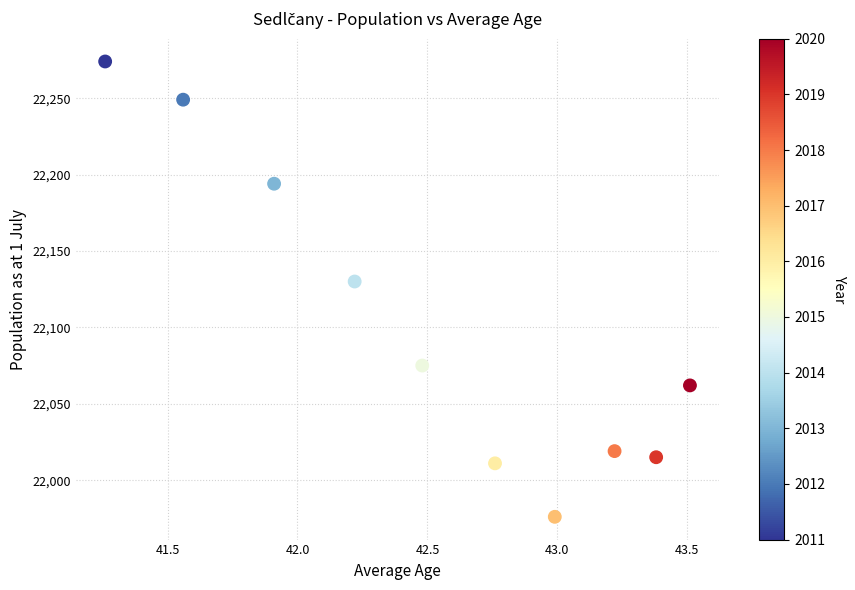

What is the range of Y values (max minus min)?

298